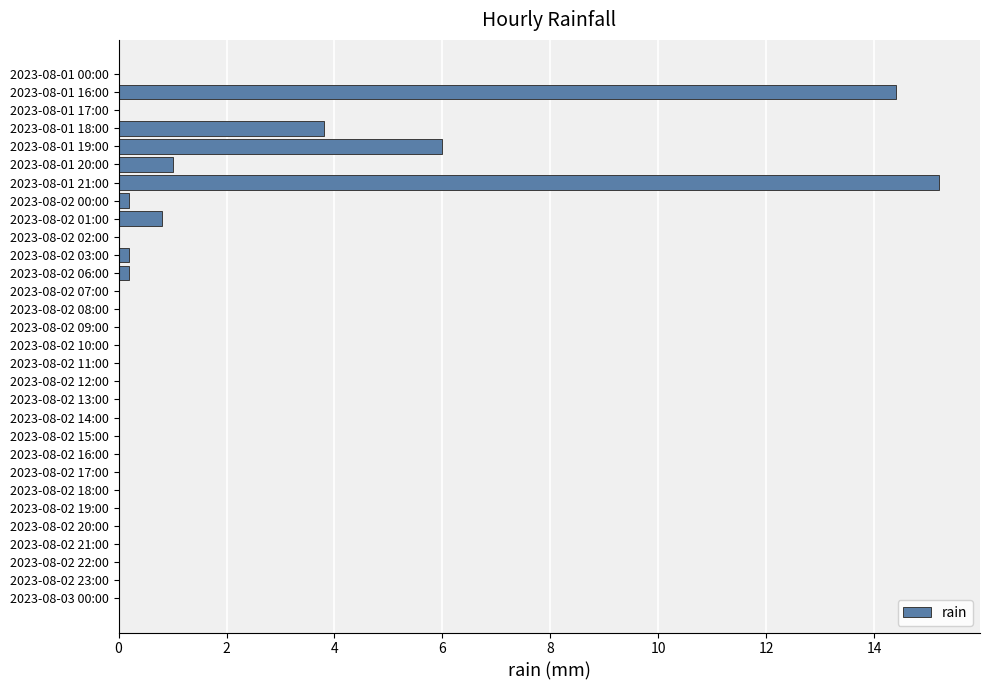

The chart shows a value of 0.0 at 2023-08-02 08:00. True or false?

True